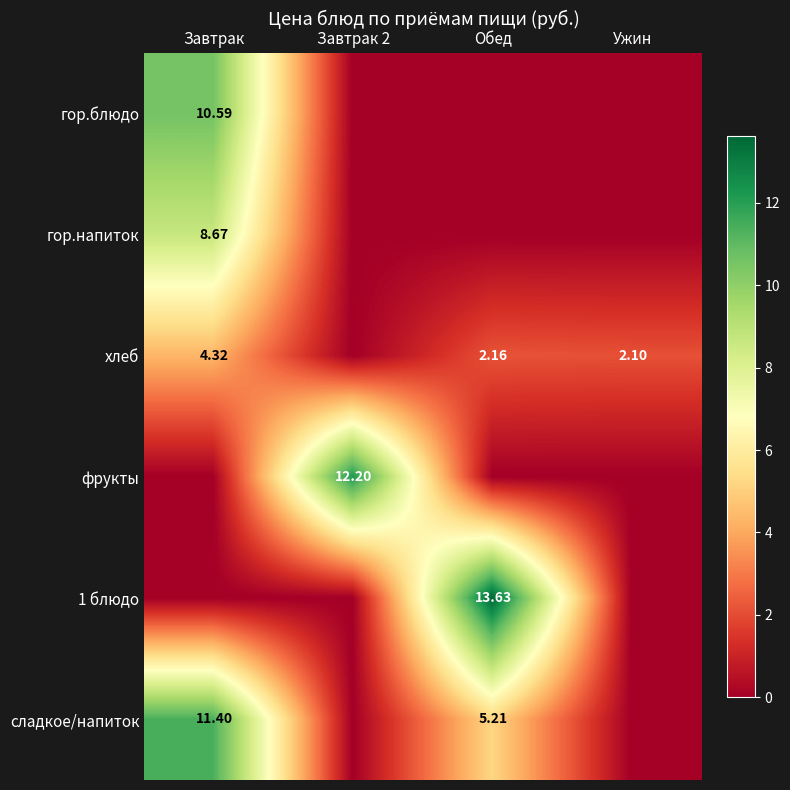

At which category is the sum across all series the highest?

Завтрак